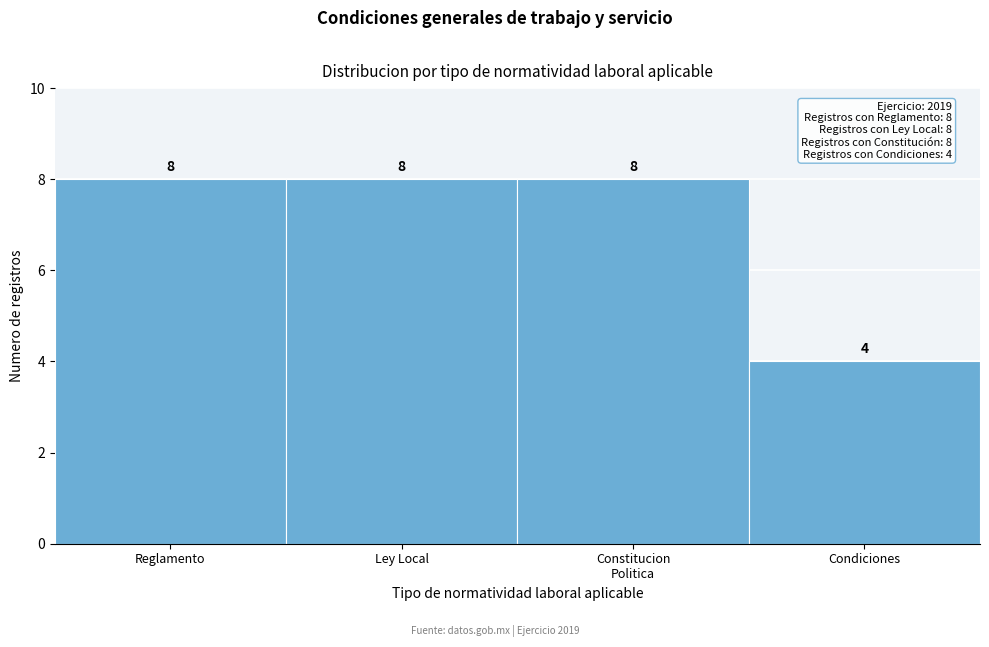

Reading right to left, list all the values displayed in this chart.

4	8	8	8